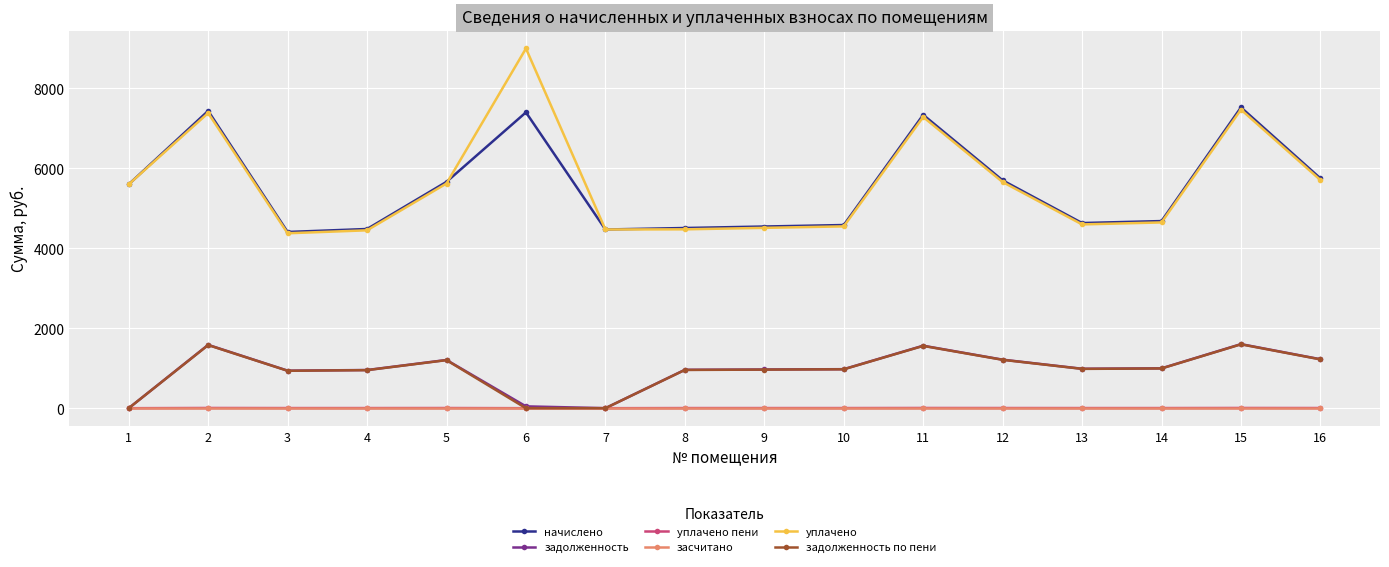

True or false: уплачено пени has more than 2 interior local peaks.

True